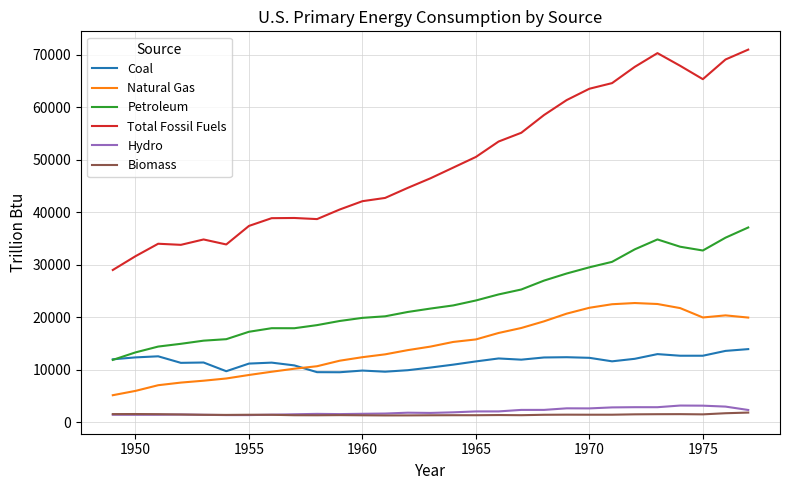

True or false: Petroleum and Total Fossil Fuels cross at least once.

False